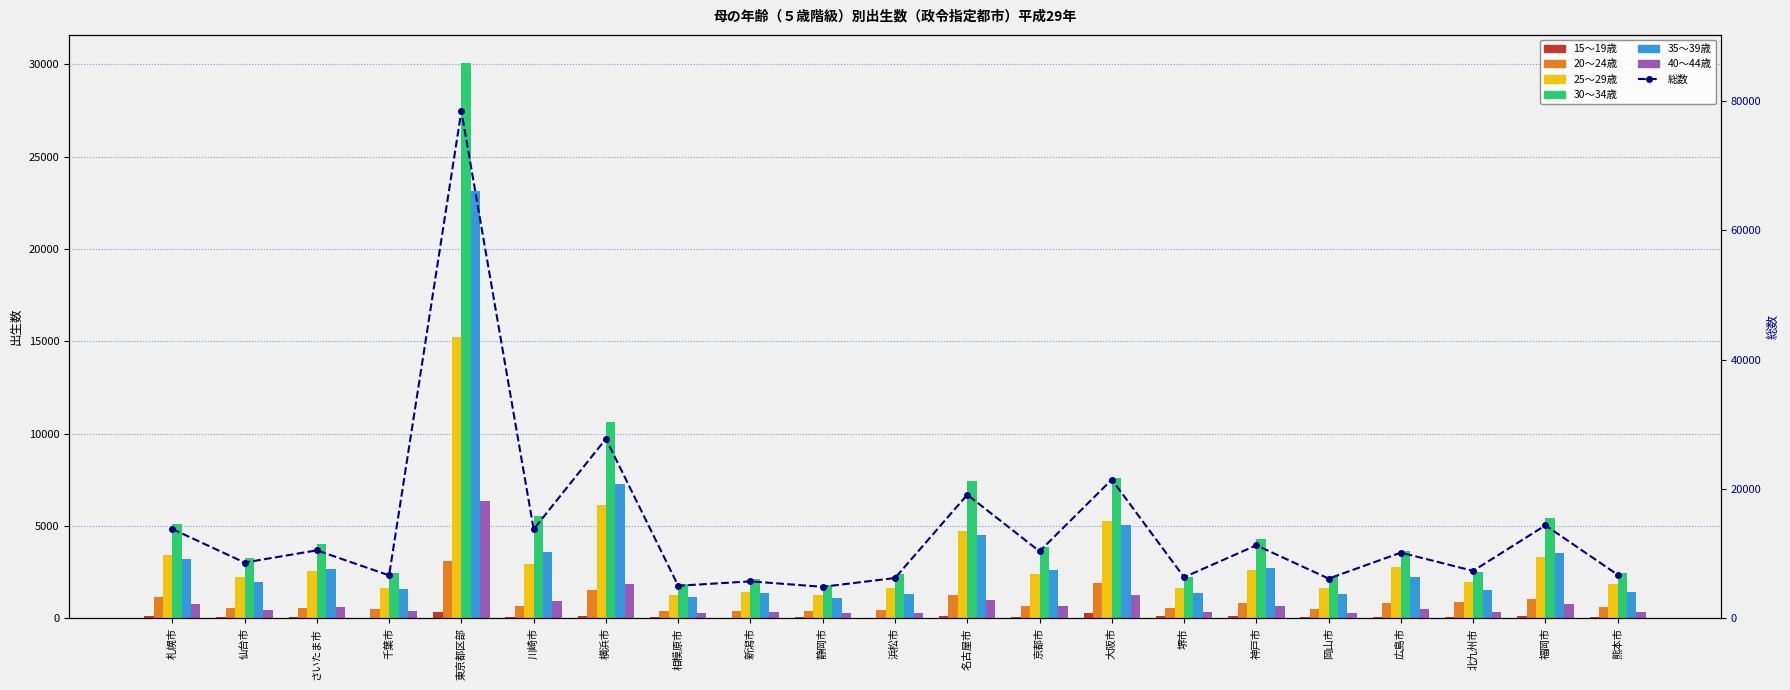

Which series has the largest total across all categories?

30～34歳